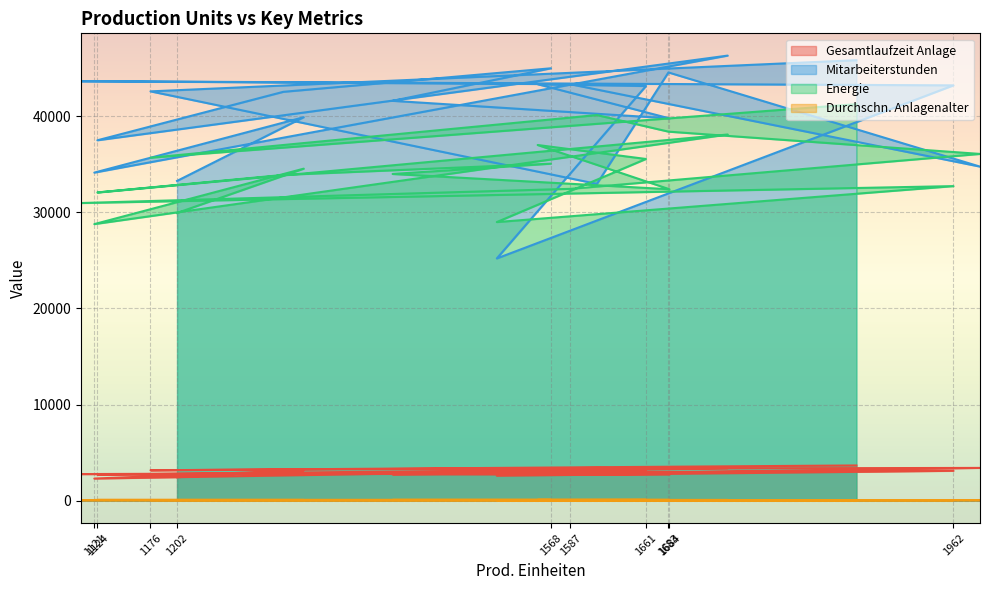

Which series changed the most between 1684 and 1587?

Mitarbeiterstunden